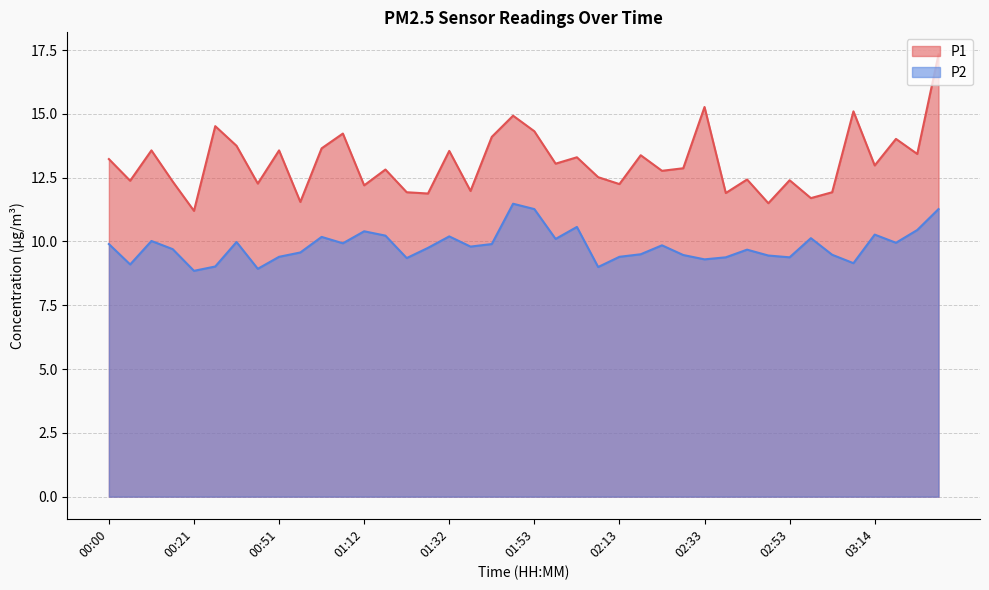

True or false: P1 and P2 cross at least once.

False